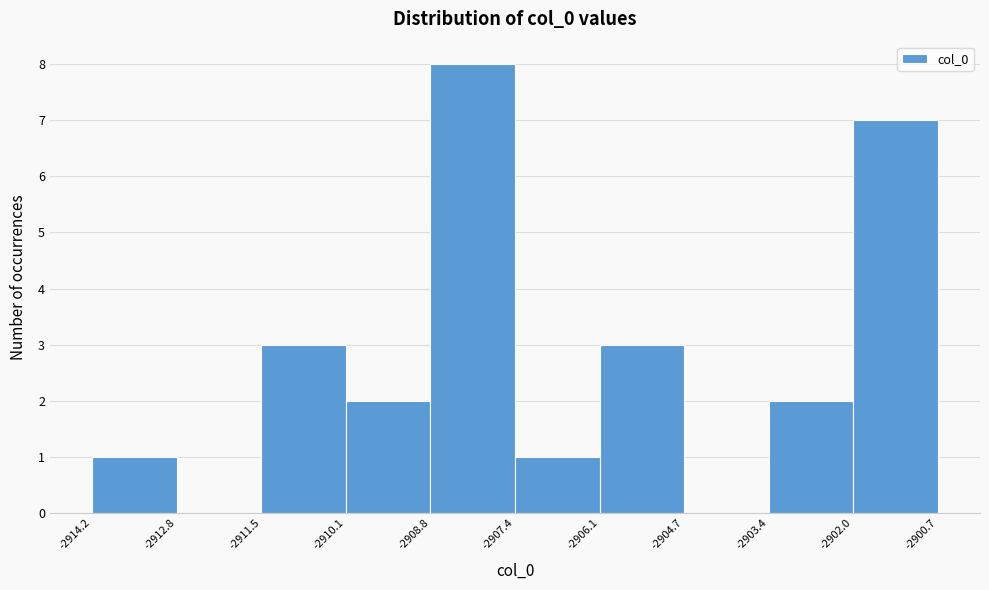

Reading left to right, list every bar in this chart as the range it spans on the x-axis followed by its height. The values are not printed on the chart, so give them approximately, as read against the axis.

-2914.2 to -2912.8: 1
-2912.8 to -2911.5: 0
-2911.5 to -2910.1: 3
-2910.1 to -2908.8: 2
-2908.8 to -2907.4: 8
-2907.4 to -2906.1: 1
-2906.1 to -2904.7: 3
-2904.7 to -2903.4: 0
-2903.4 to -2902.0: 2
-2902.0 to -2900.7: 7